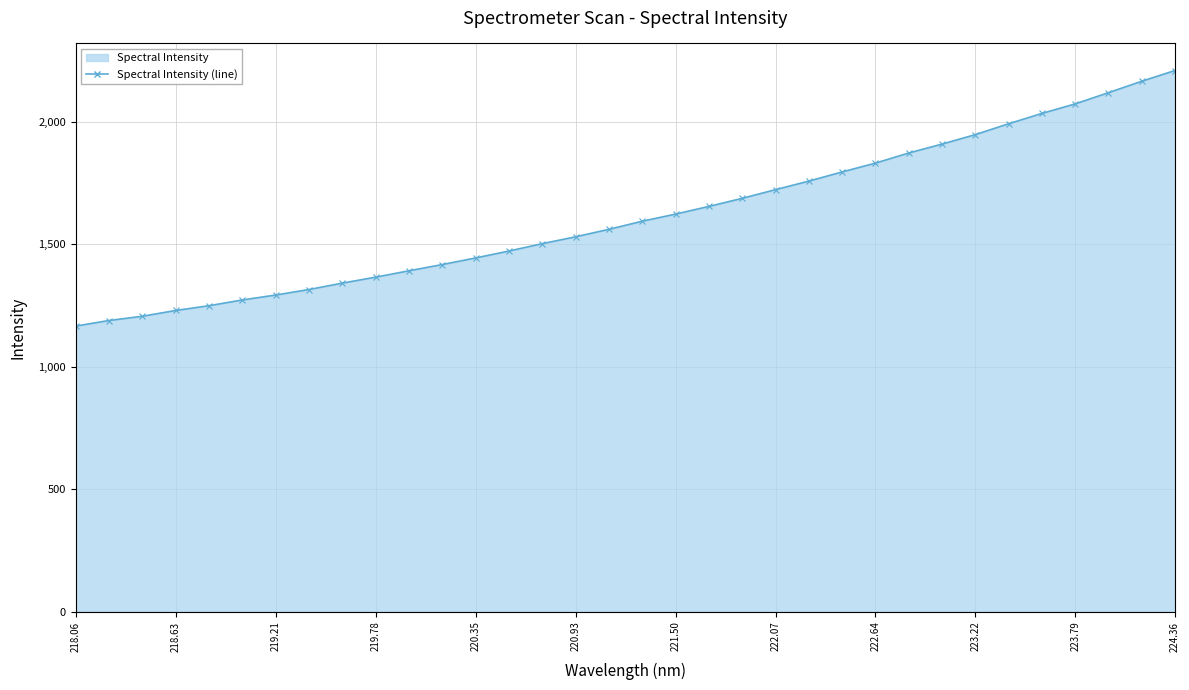

Reading left to right, transcribe all the data shown in this chart.

1165.6	1188.4	1205.7	1229.3	1248.8	1272.3	1292.4	1314.8	1341.1	1365.2	1391.3	1416.8	1443.6	1471.9	1502.0	1530.0	1560.5	1593.6	1622.5	1653.9	1686.9	1722.4	1757.1	1794.6	1830.5	1871.8	1908.1	1946.7	1991.1	2033.2	2072.1	2117.8	2164.5	2208.2